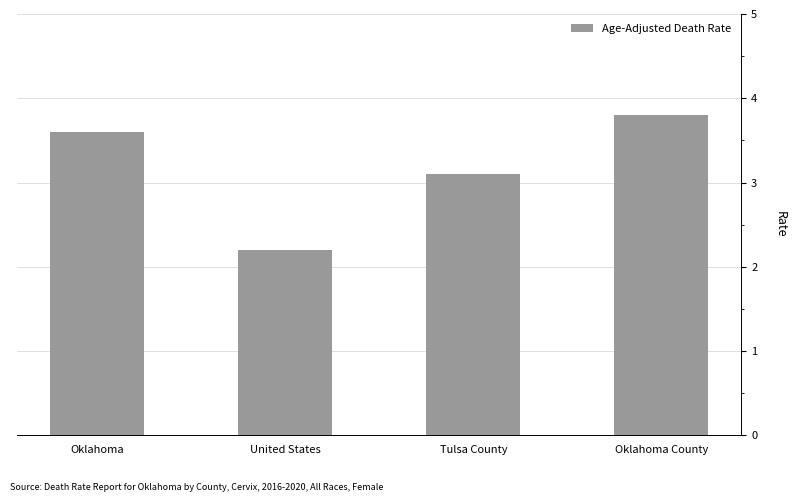

What is the value of the 4th bar from the left?

3.8